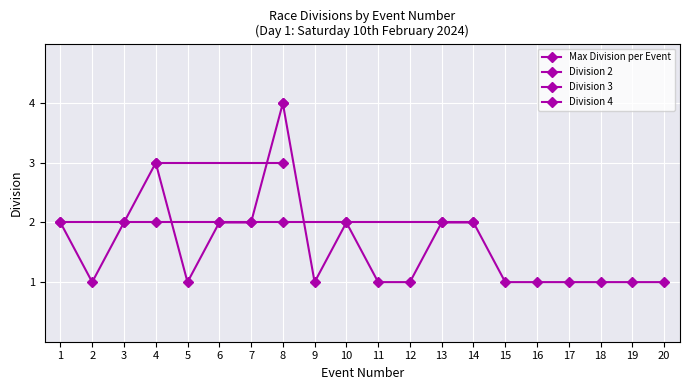

What is the highest value of the Division 2 series?

2